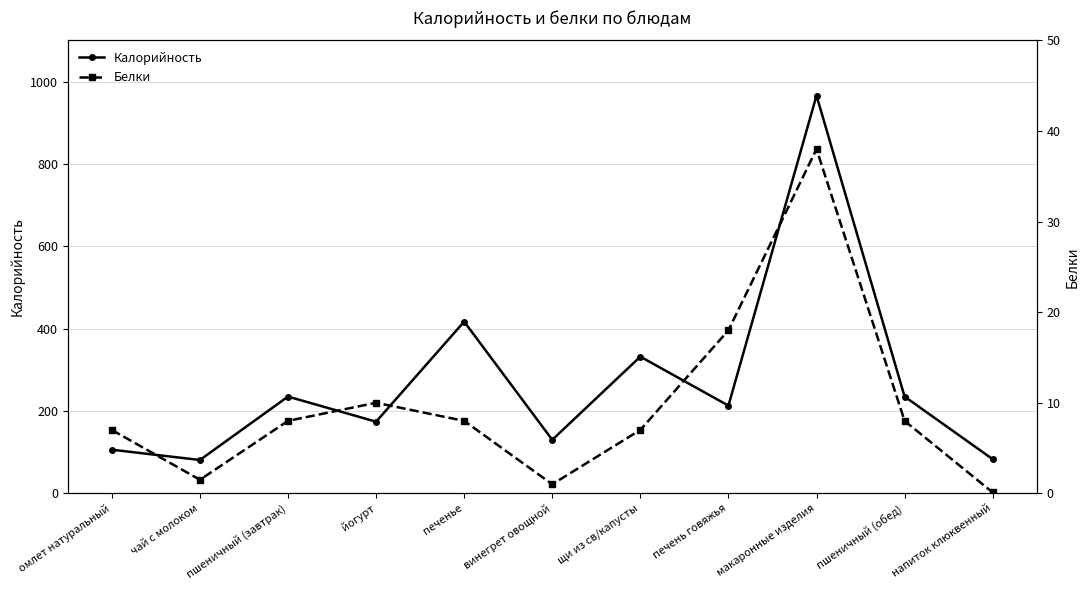

At which category does Белки reach its first local valley?

чай с молоком